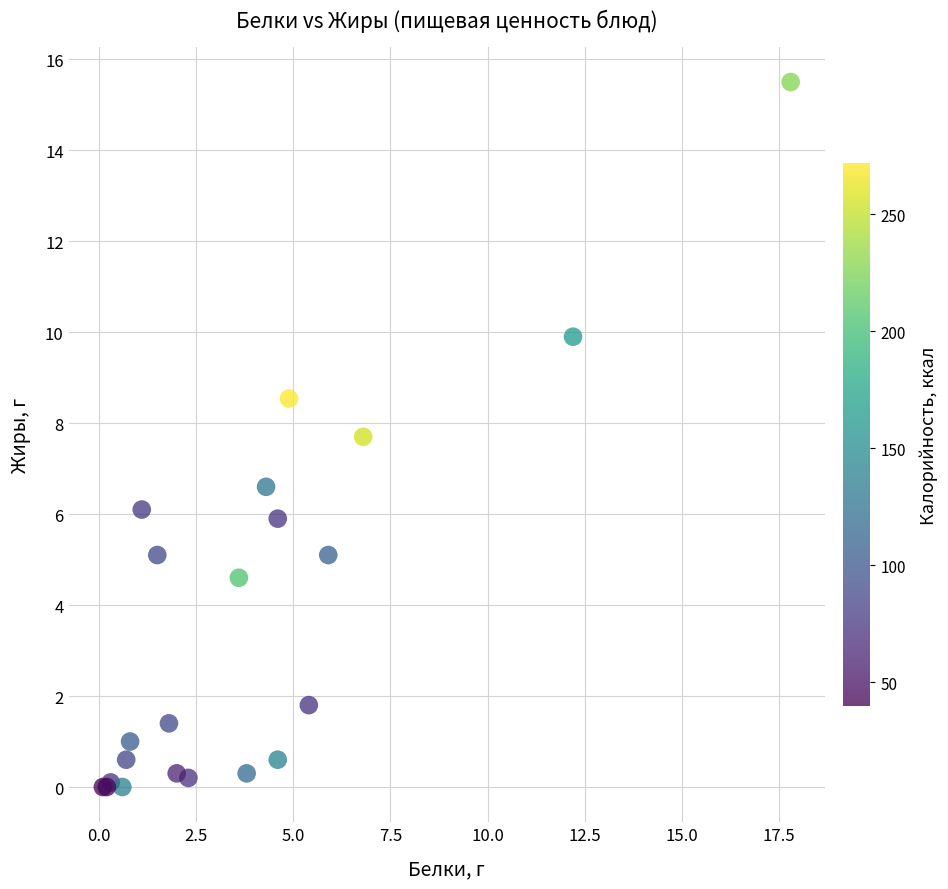

What Y value in the scatter plot is closest to 7?

6.6